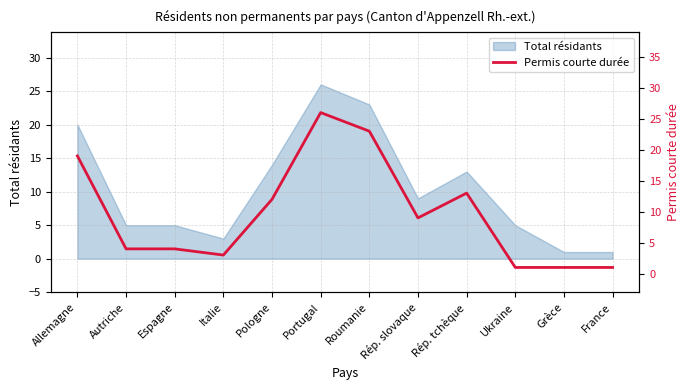

What position from the right is Portugal?

7